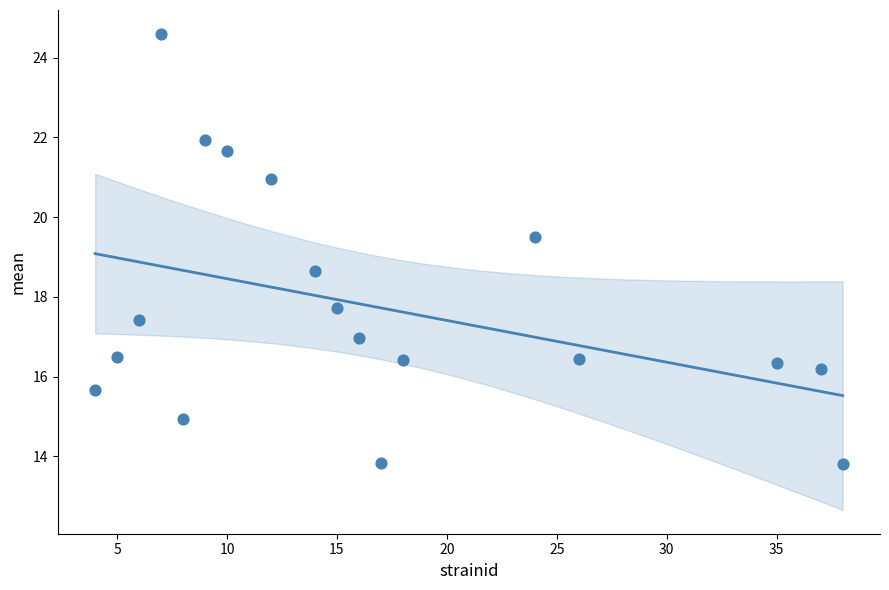

What is the range of Y values (max minus min)?

10.8